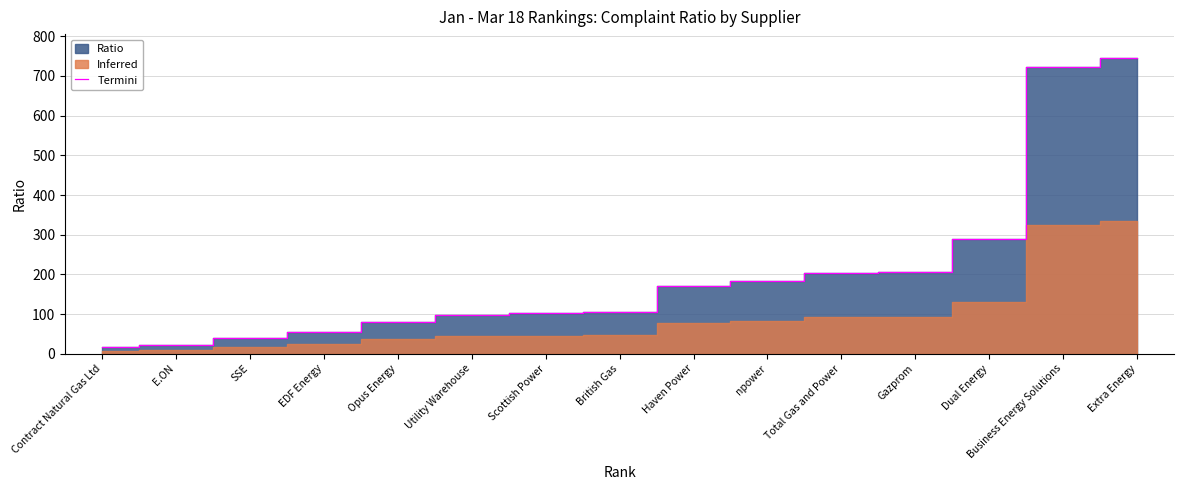

What is the value of the 5th point from the left?

80.3